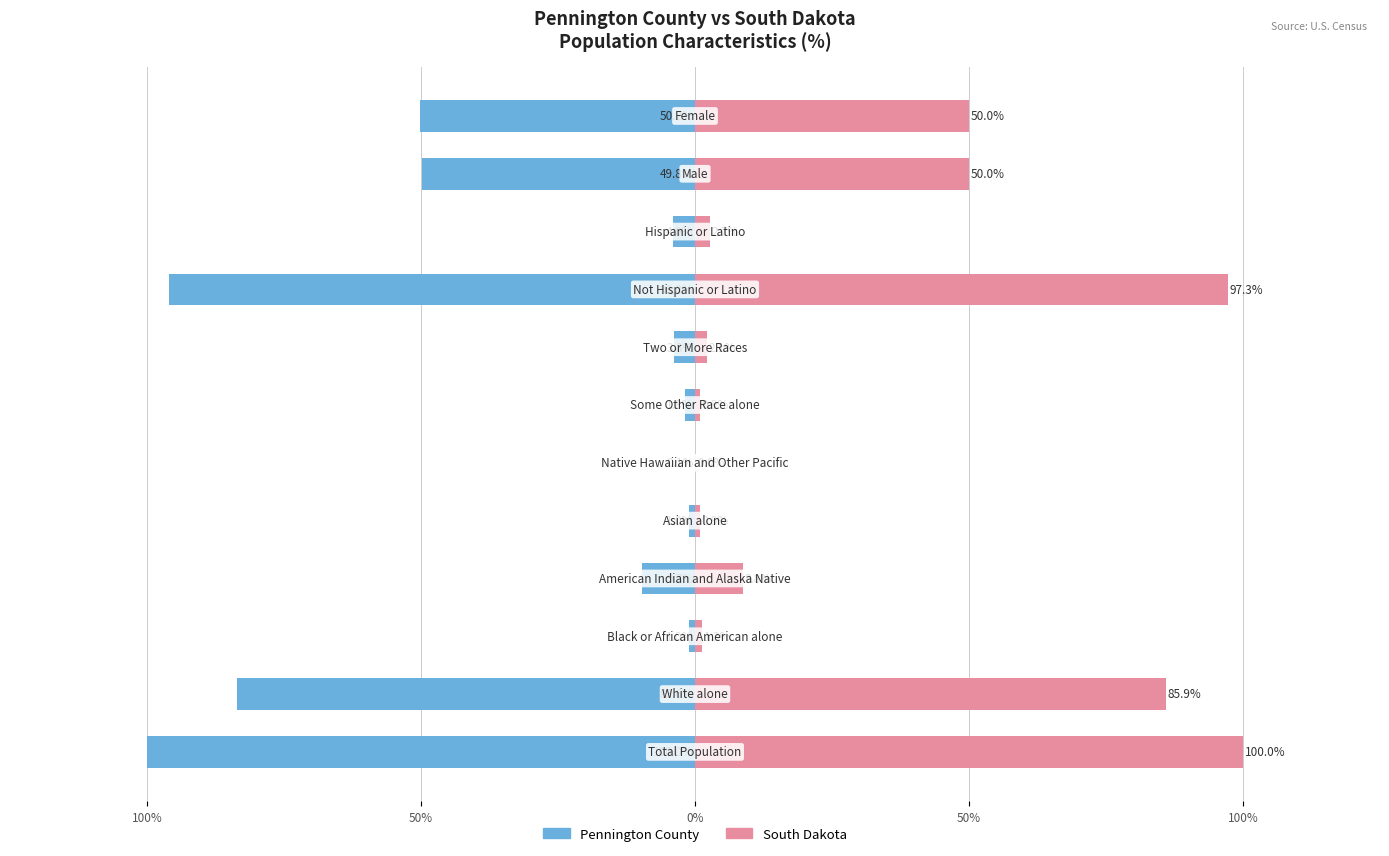

What is the value of the South Dakota bar at the 11th from the left?

50.0